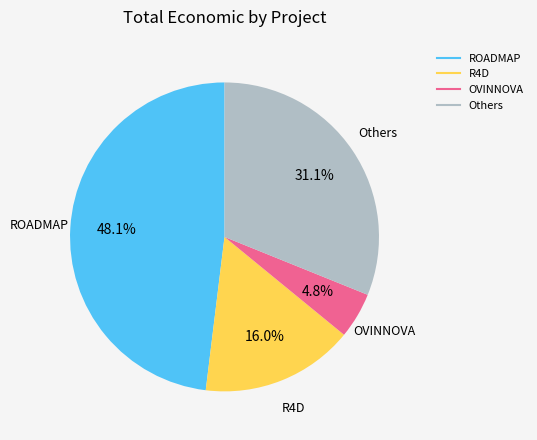

Is there a majority slice in this chart?

No